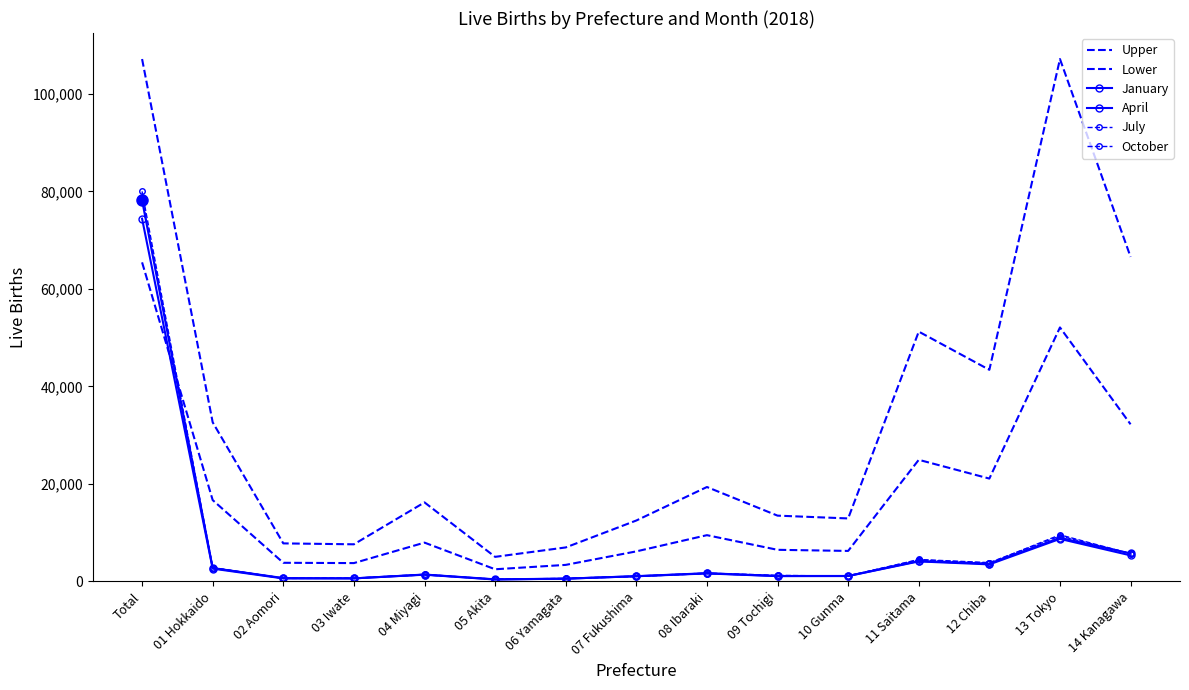

True or false: April and Upper cross at least once.

False